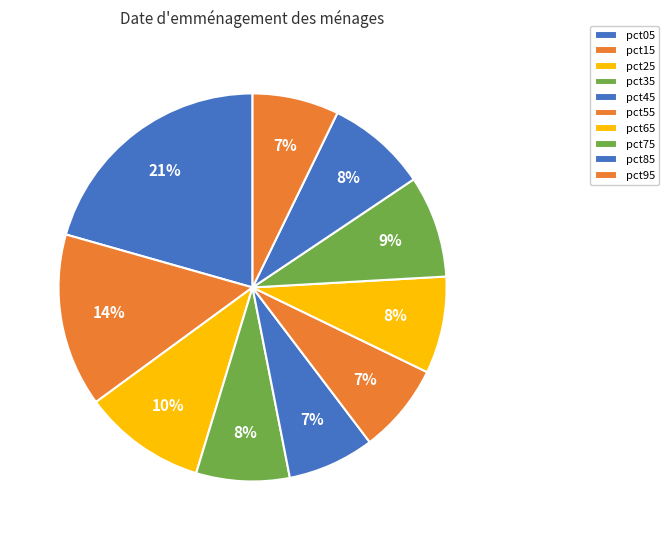

How many slices are in this pie chart?

10